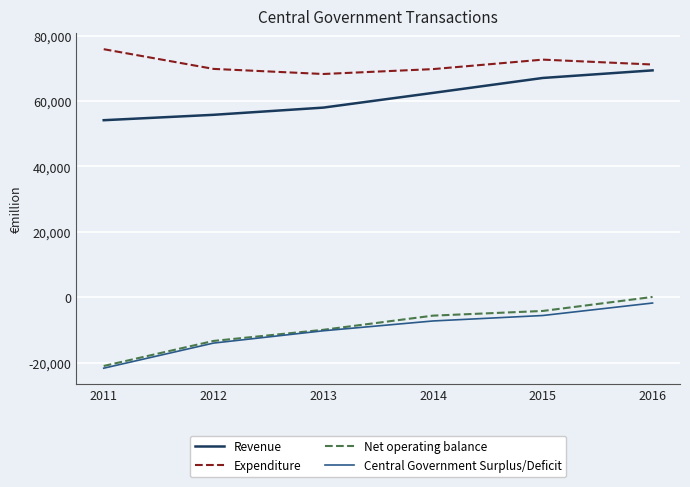

True or false: Expenditure has more than 2 interior local peaks.

False